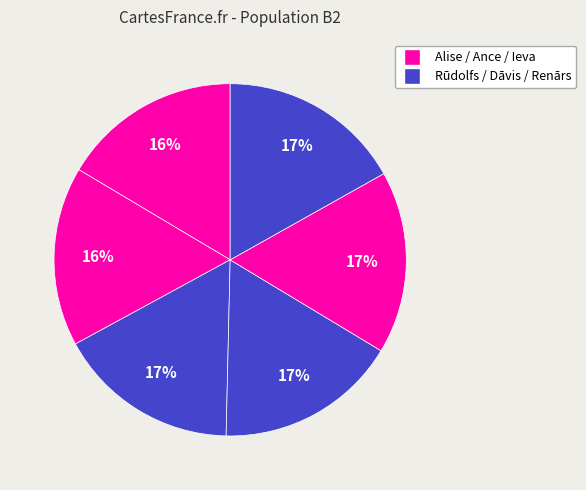

How many segments does this pie chart have?

6